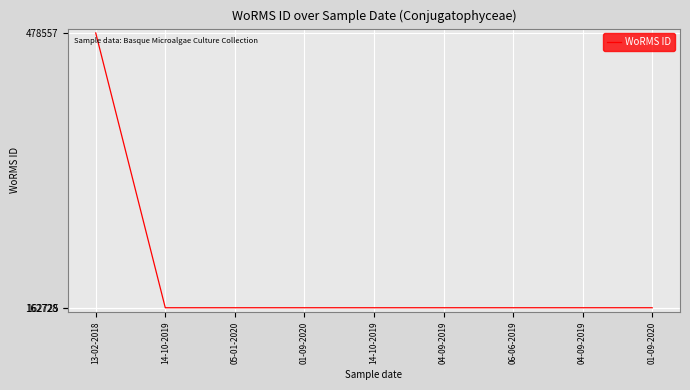

Is this an area chart (filled region under the line)?

No